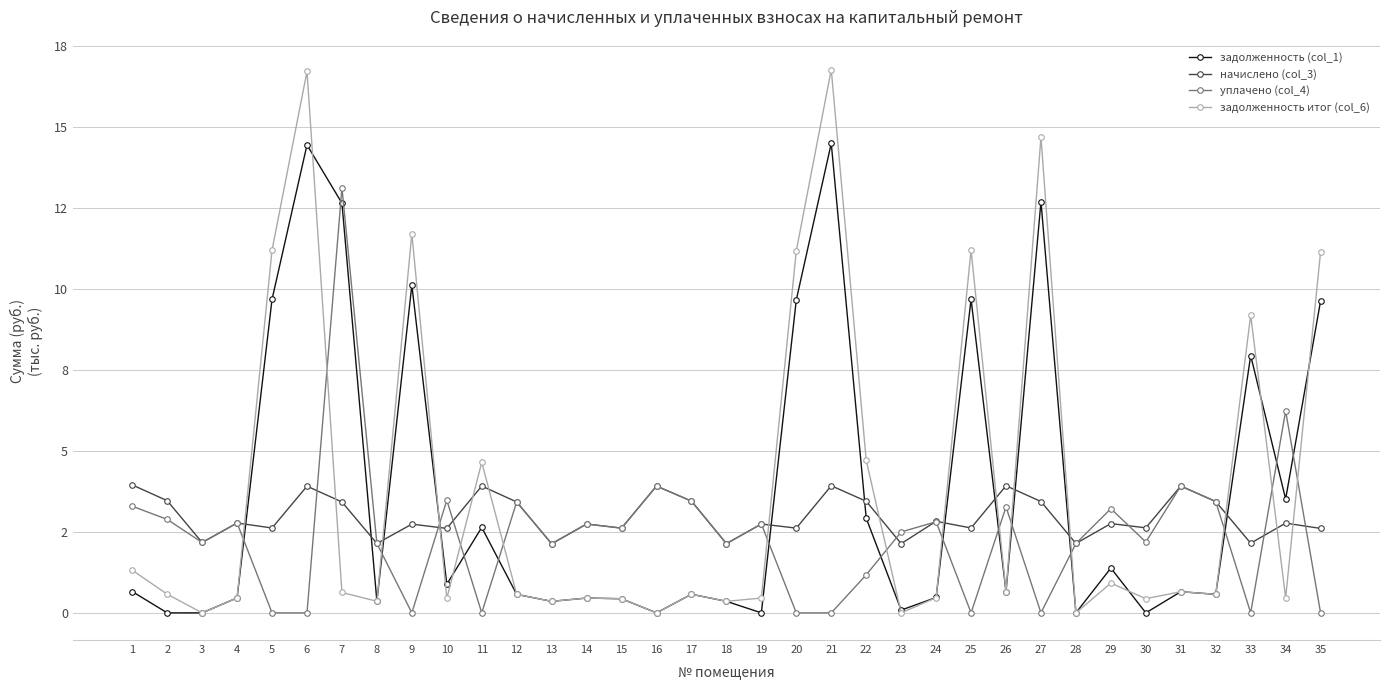

Which series has the largest total across all categories?

задолженность итог (col_6)